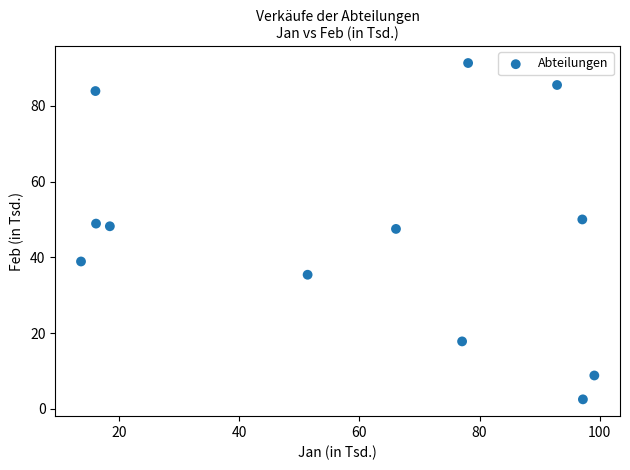

What is the range of Y values (max minus min)?

88.8